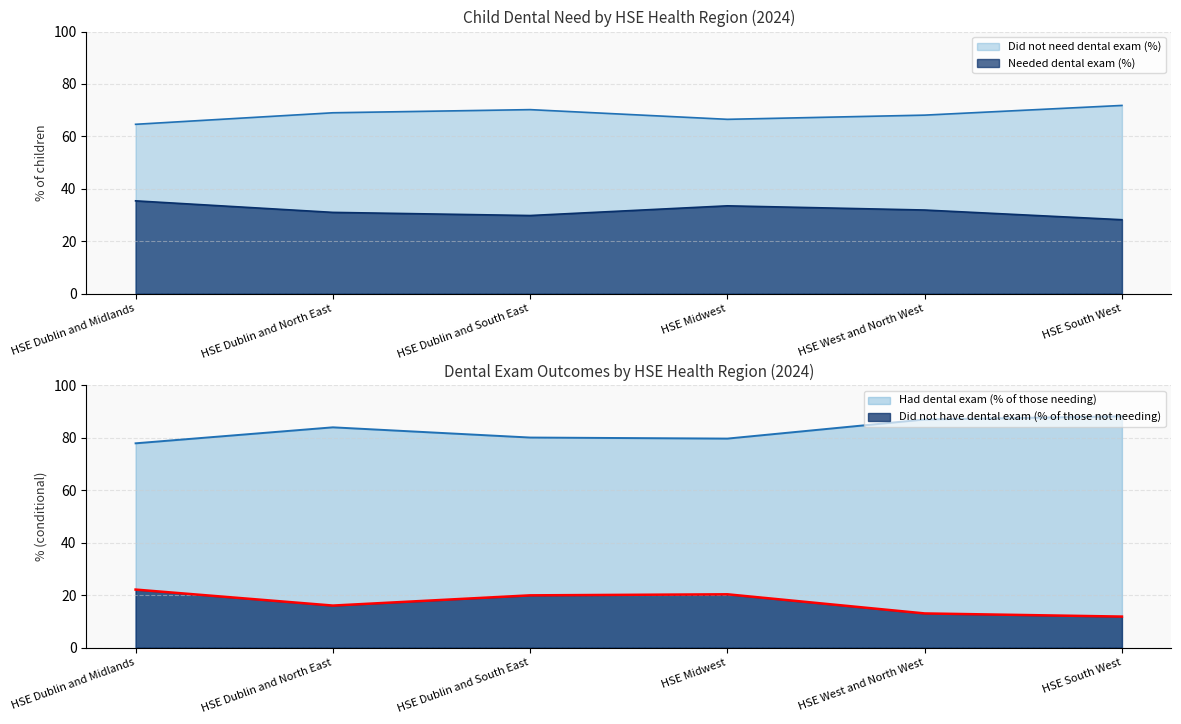

Where does the Did not need dental exam (%) series first go above 31?

HSE Dublin and Midlands